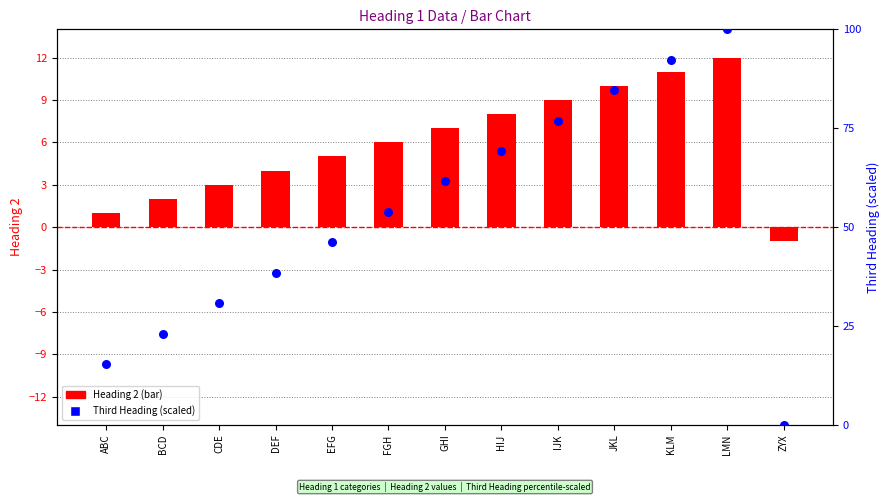

Which series has the largest total across all categories?

Third Heading